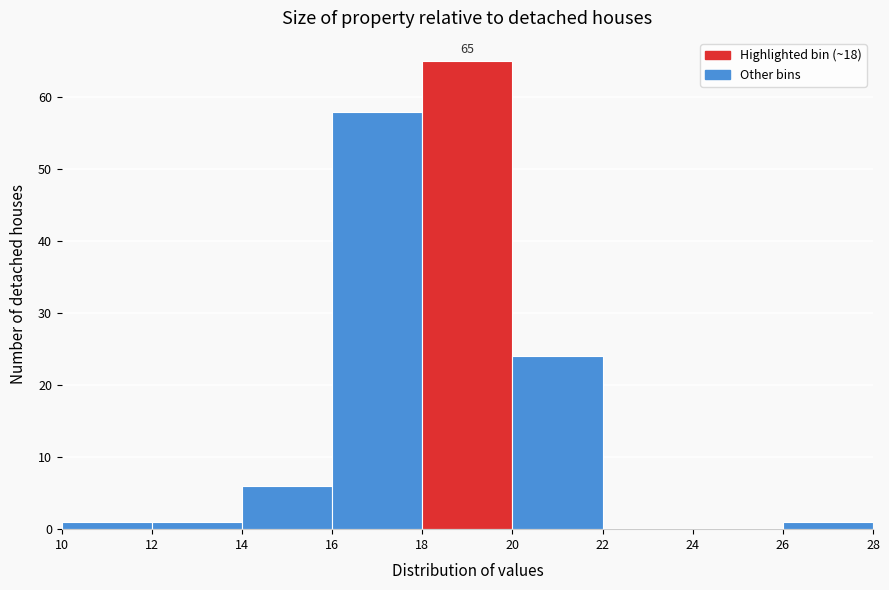

Over which range of the x-axis is the bar tallest?

18 to 20